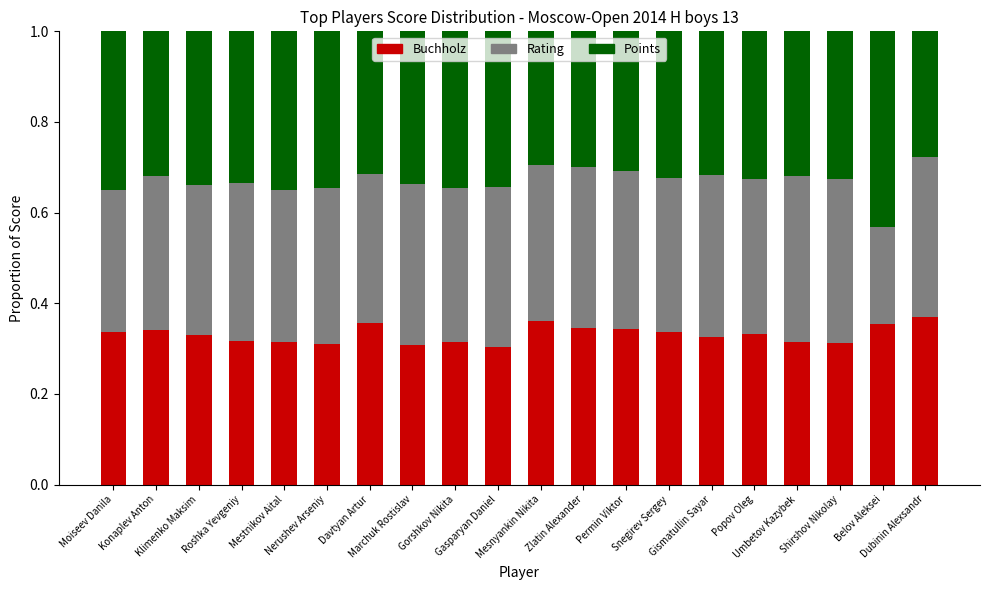

How many Points values are between 0 and 1?

20